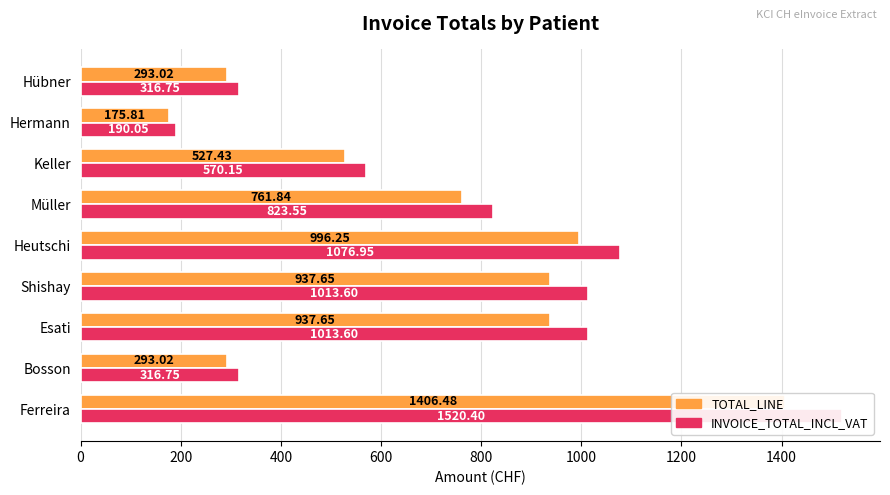

The value of TOTAL_LINE at Ferreira is 1406.5. True or false?

True